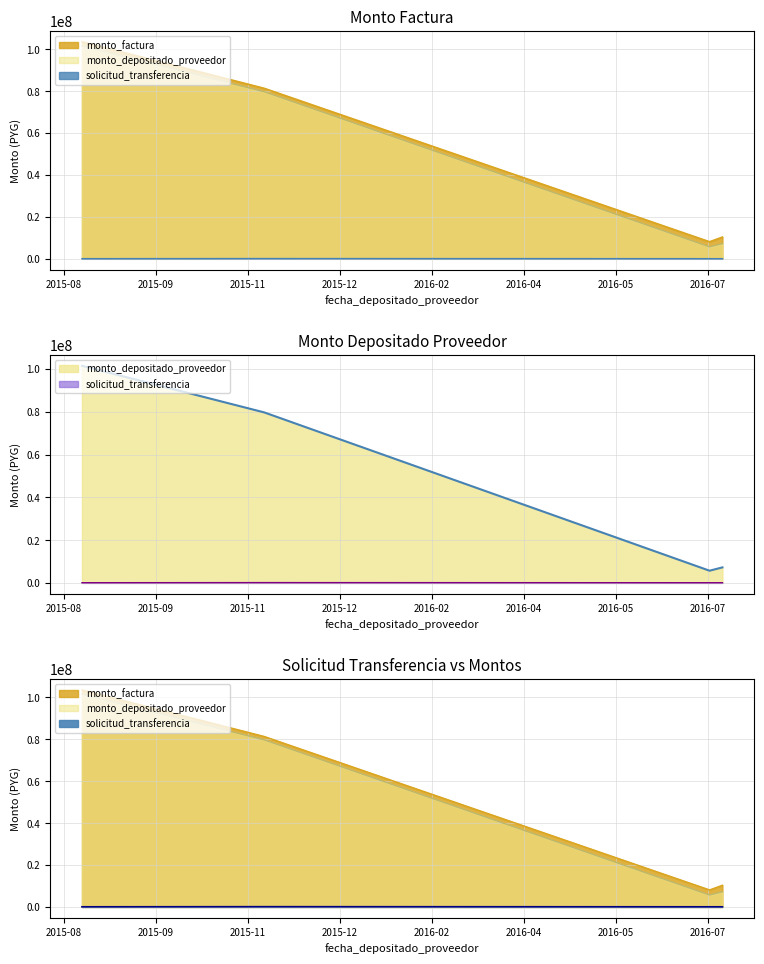

List the labels in order of solicitud_transferencia value, largest first.

2015-11-20, 2015-08-13, 2016-07-19, 2016-07-26